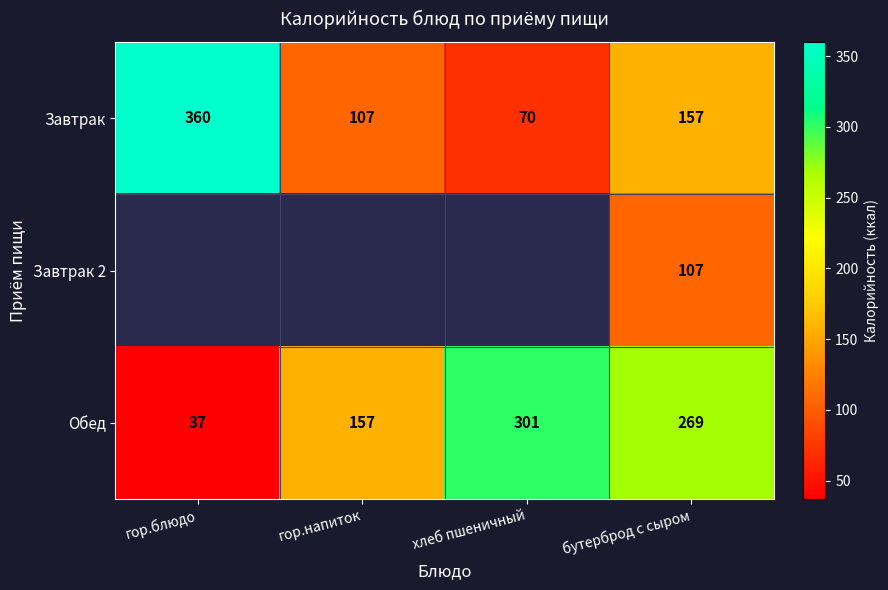

The Завтрак series shows 61 at гор.напиток. True or false?

False